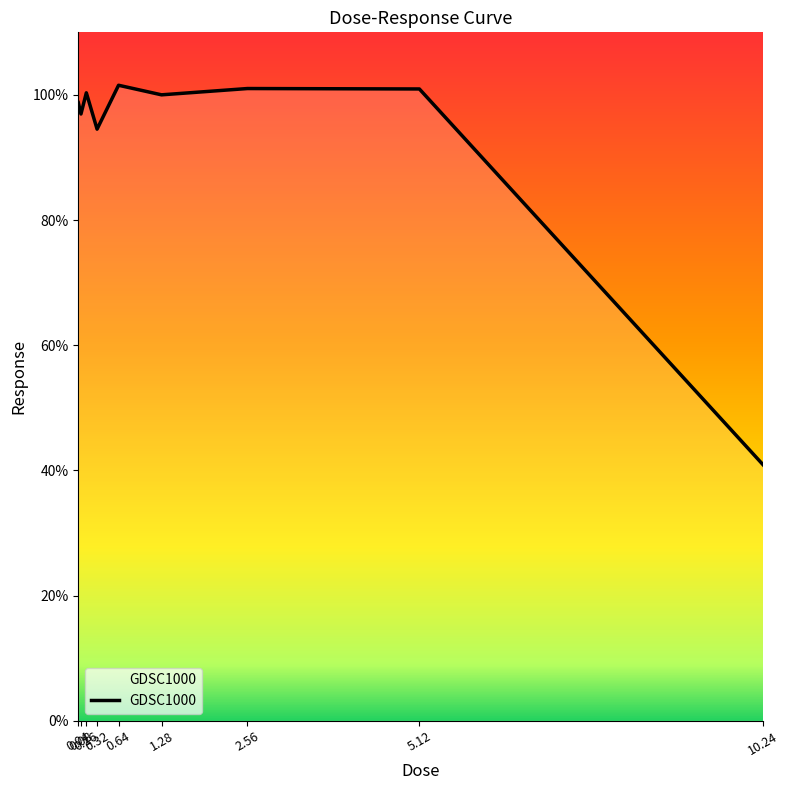

True or false: the data shows 36.8 at 0.32.

False